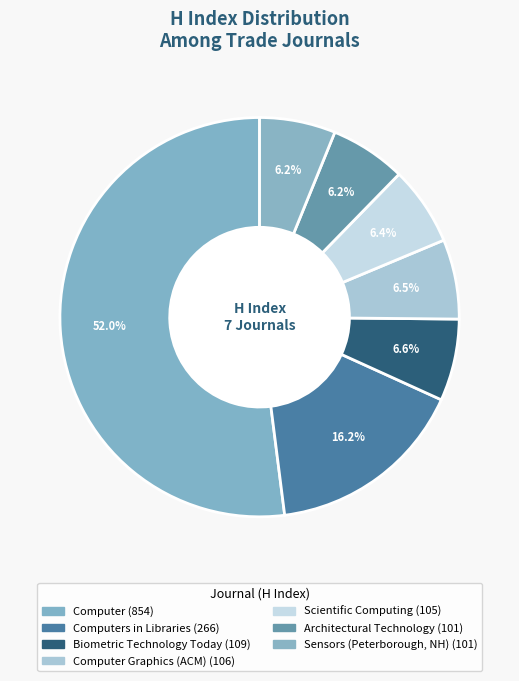

What is the largest slice in the pie chart?

Computer